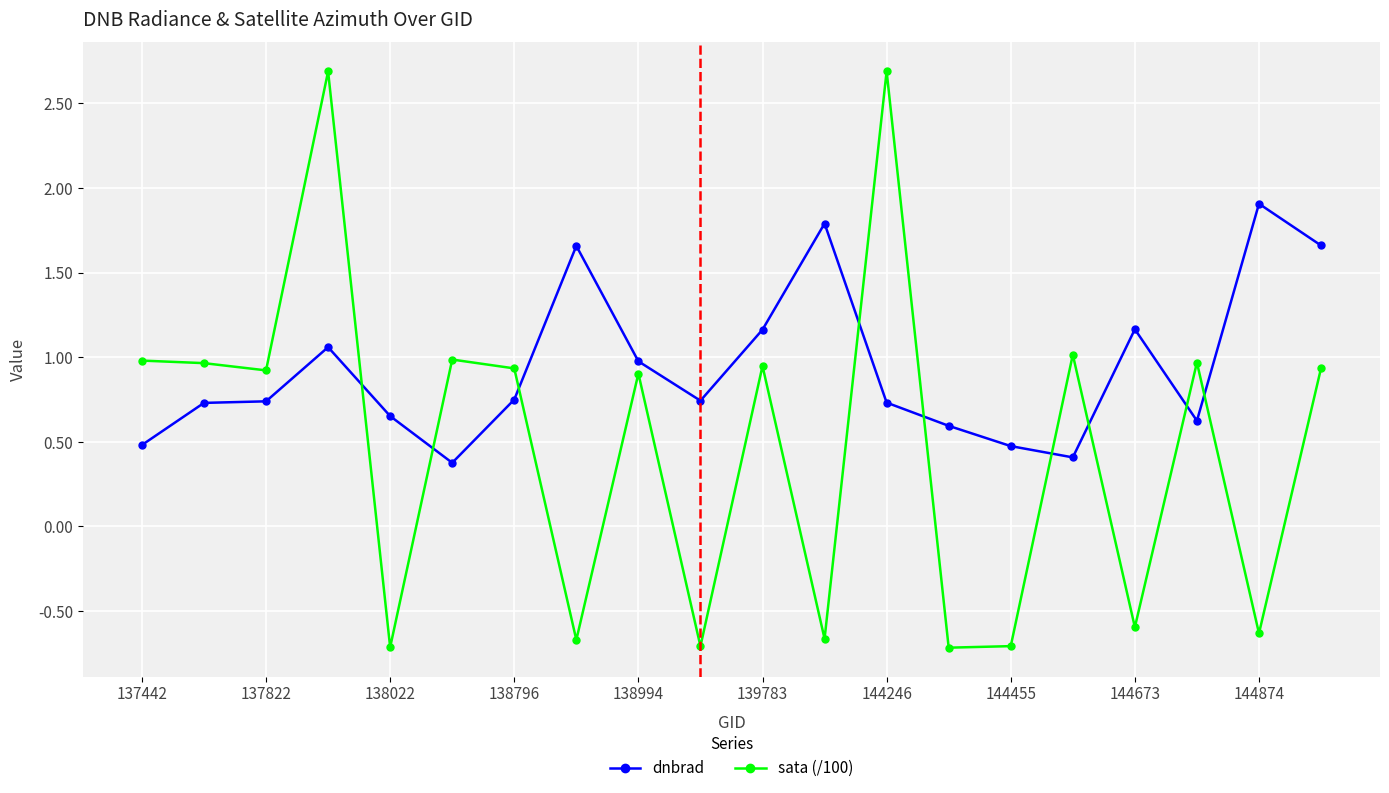

Which series has the largest total across all categories?

dnbrad